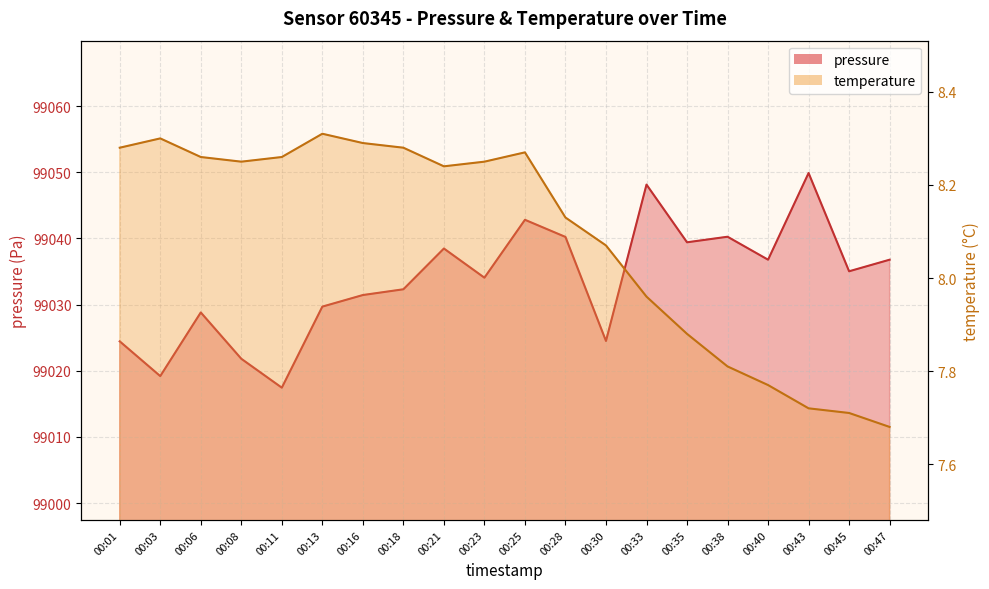

Reading left to right, what are all the values shown in this chart?

pressure: 99024.4	99019.2	99028.8	99021.8	99017.4	99029.7	99031.4	99032.3	99038.5	99034.1	99042.8	99040.2	99024.5	99048.1	99039.4	99040.2	99036.8	99049.9	99035.0	99036.8
temperature: 8.3	8.3	8.3	8.2	8.3	8.3	8.3	8.3	8.2	8.2	8.3	8.1	8.1	8.0	7.9	7.8	7.8	7.7	7.7	7.7